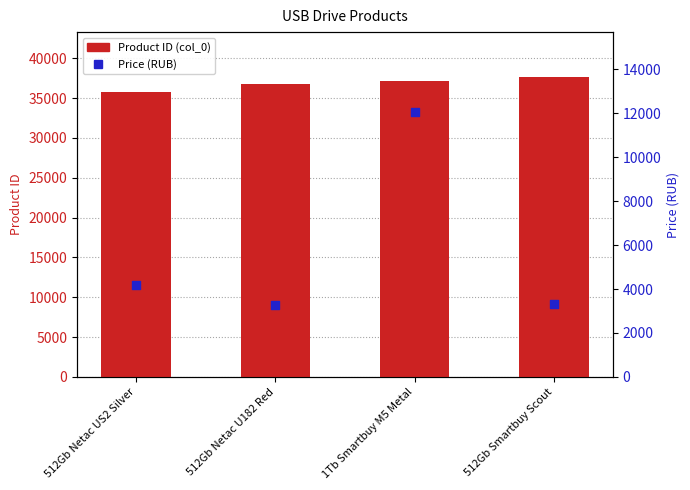

Which series has the largest Y range (max minus min)?

Price (RUB)